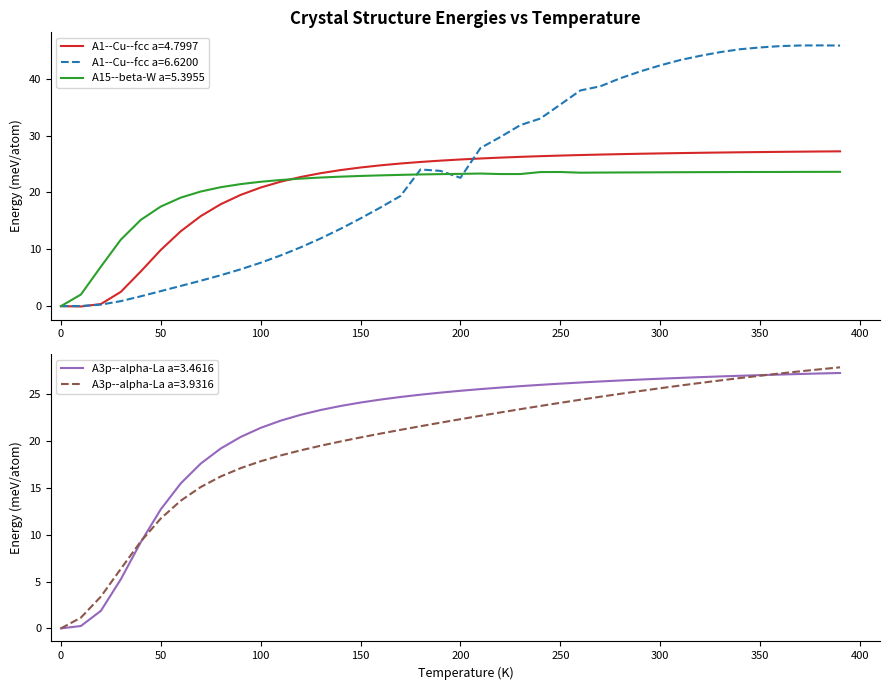

True or false: A1--Cu--fcc a=6.6200 and A3p--alpha-La a=3.4616 cross at least once.

True